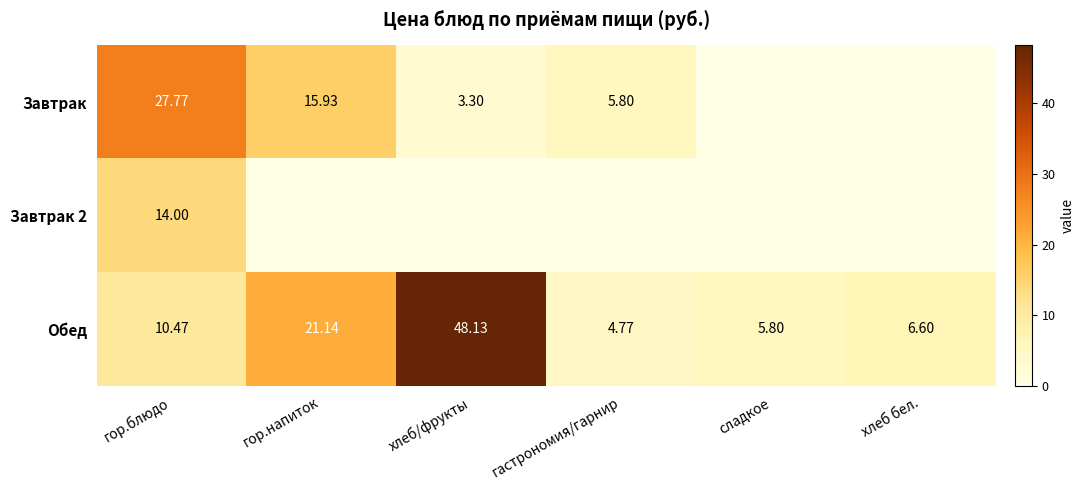

At which label does Обед reach its minimum?

гастрономия/гарнир